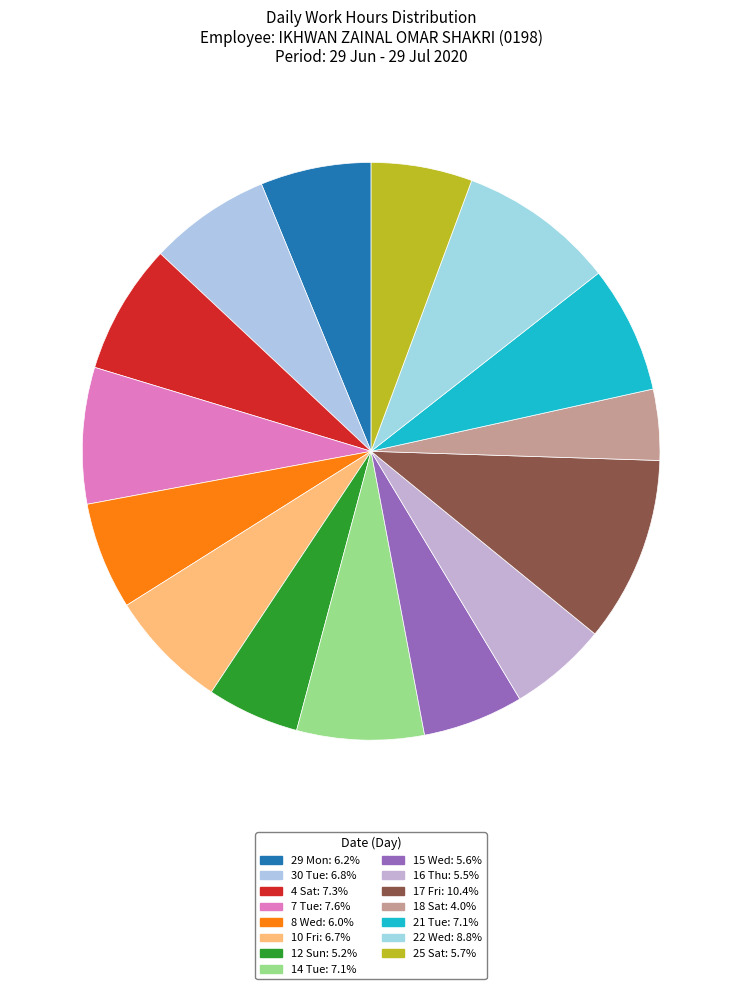

Does 8 Wed represent more than half of the total?

No